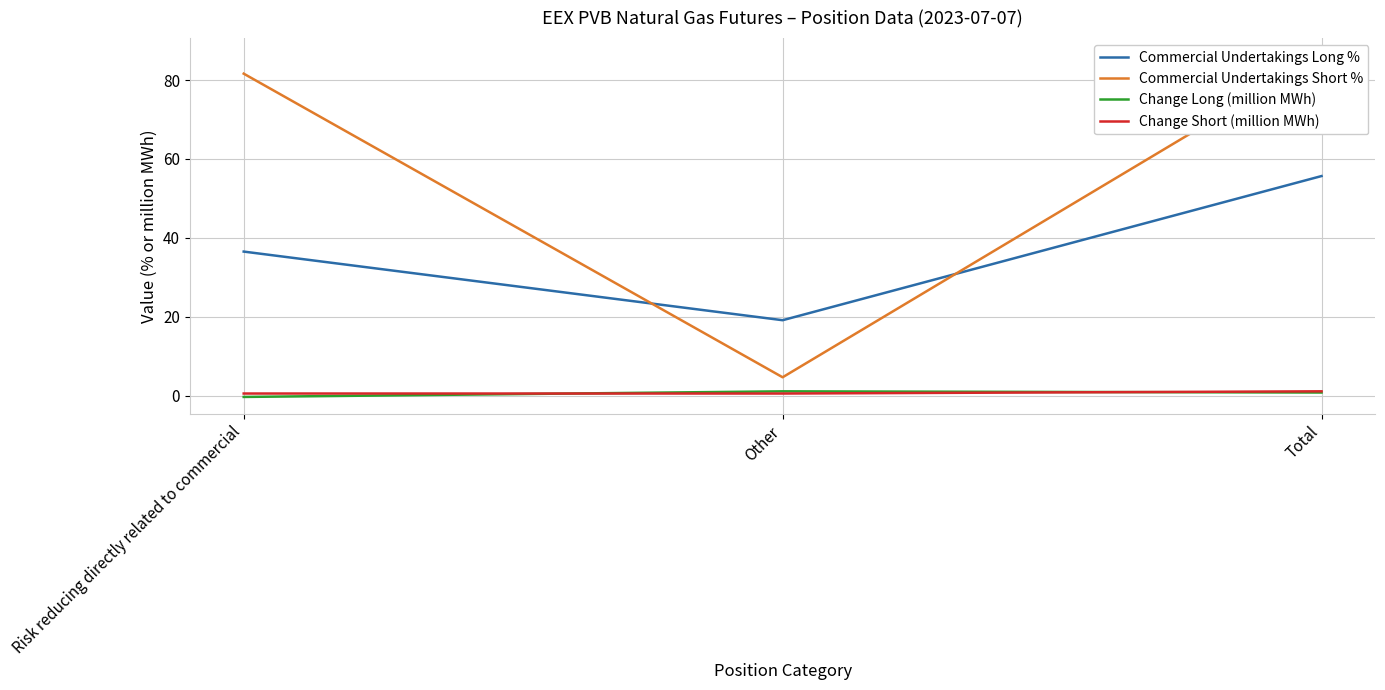

Which has a higher value, Other or Total?

Total